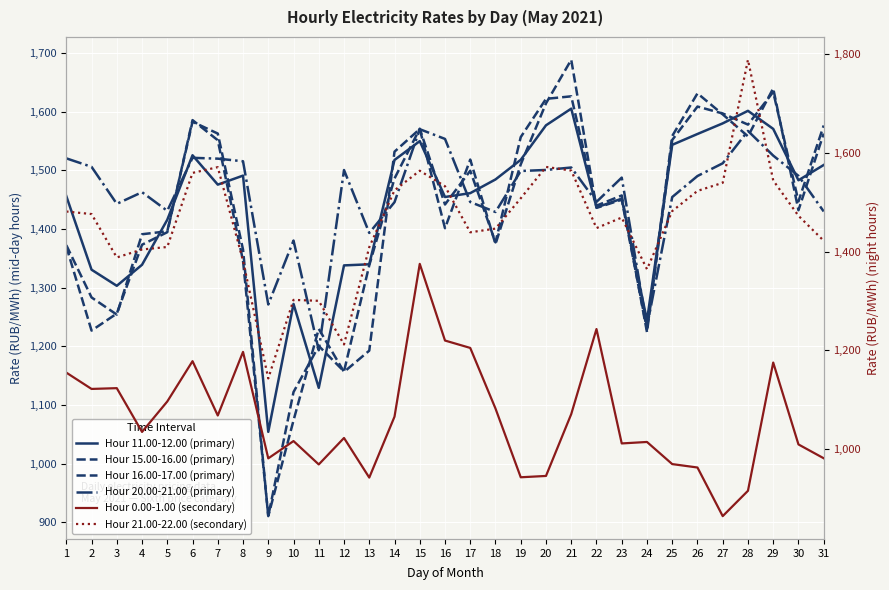

Which series has the widest spread of values?

16.00-17.00